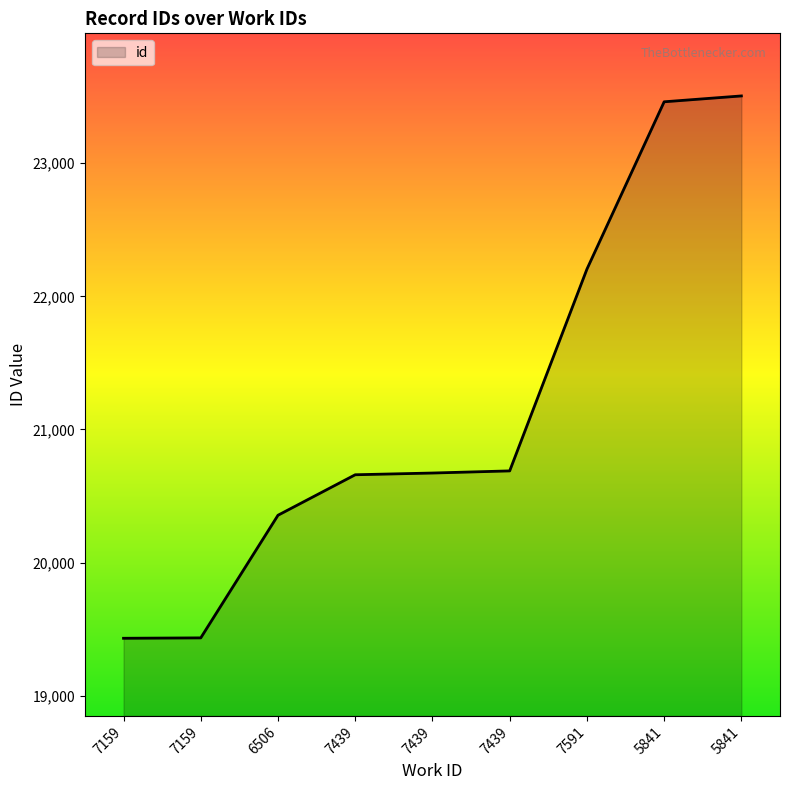

Count the number of data series in this chart.

1